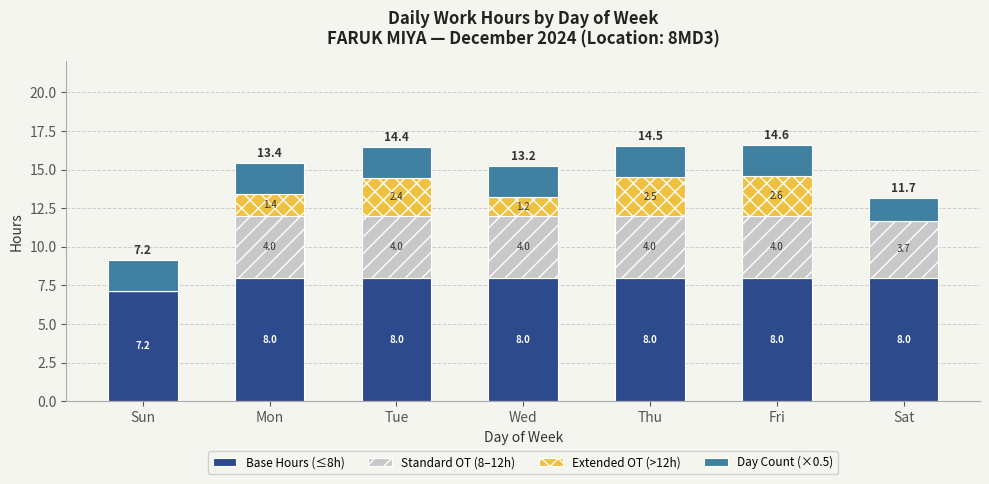

What is the total value across all series at Fri?

16.6